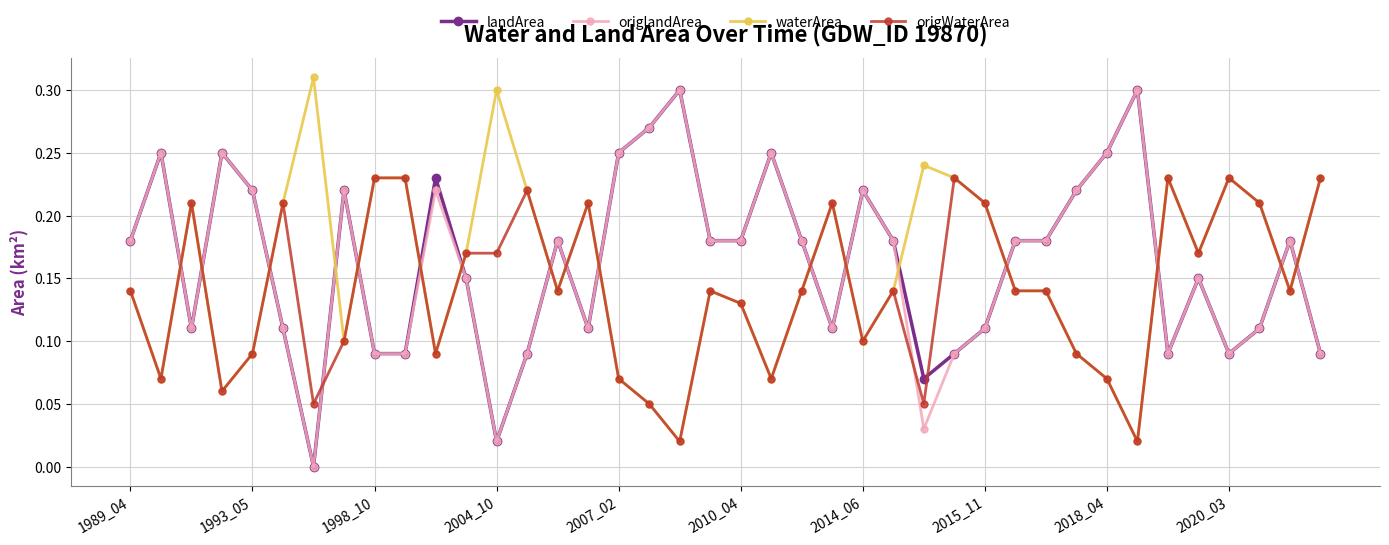

How many lines are shown in the chart?

4